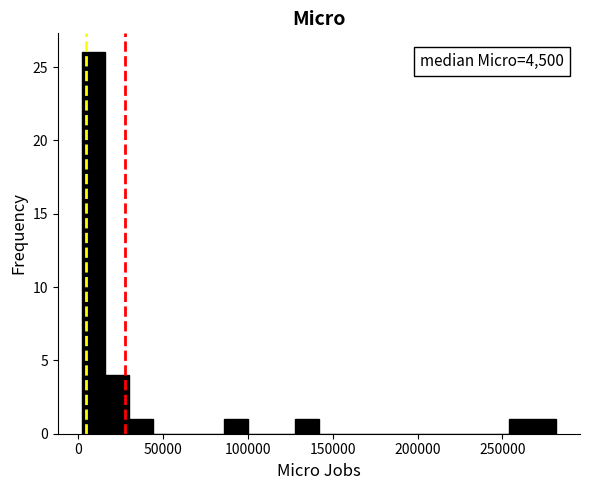

Around what value on the x-axis is the tallest bar? Give the approximate position of its centre, as read against the axis.

10000